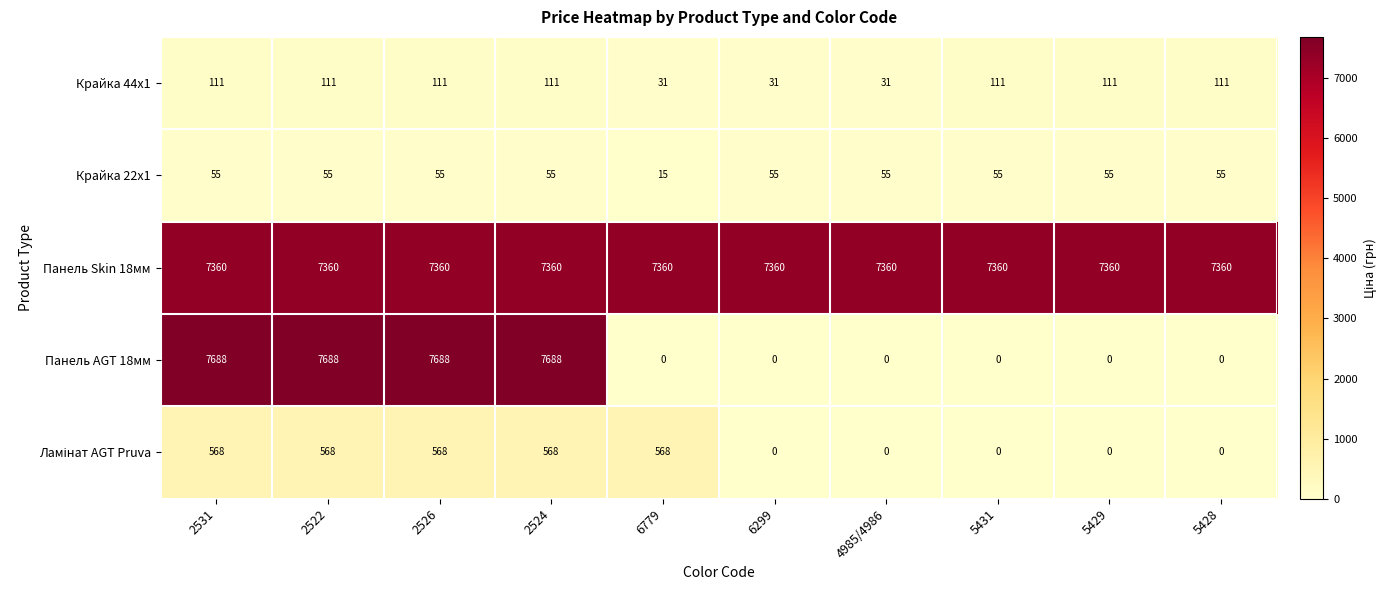

Which series changed the most between 2526 and 6779?

Панель AGT 18мм